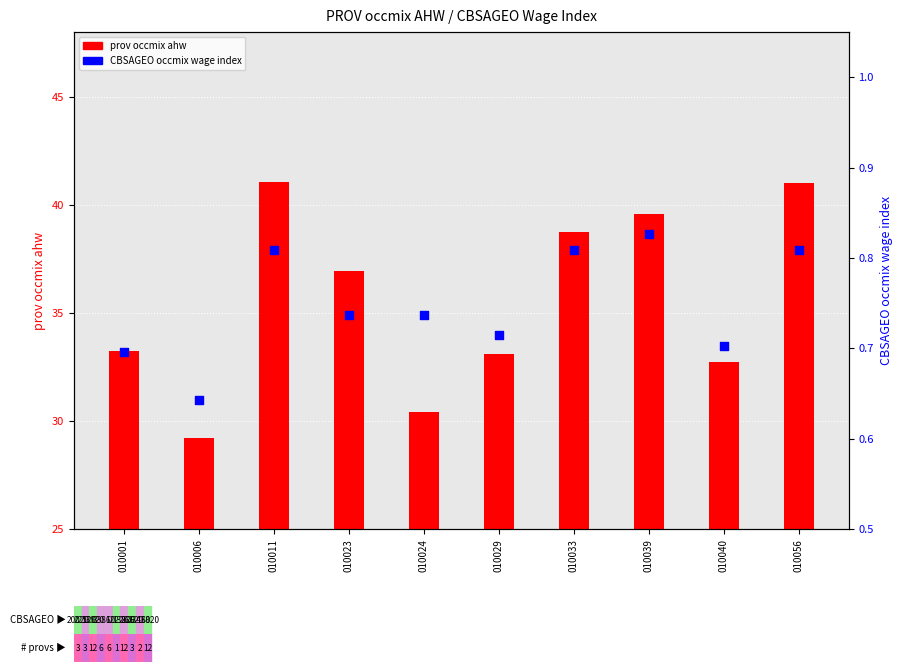

Which series has the largest total across all categories?

prov occmix ahw